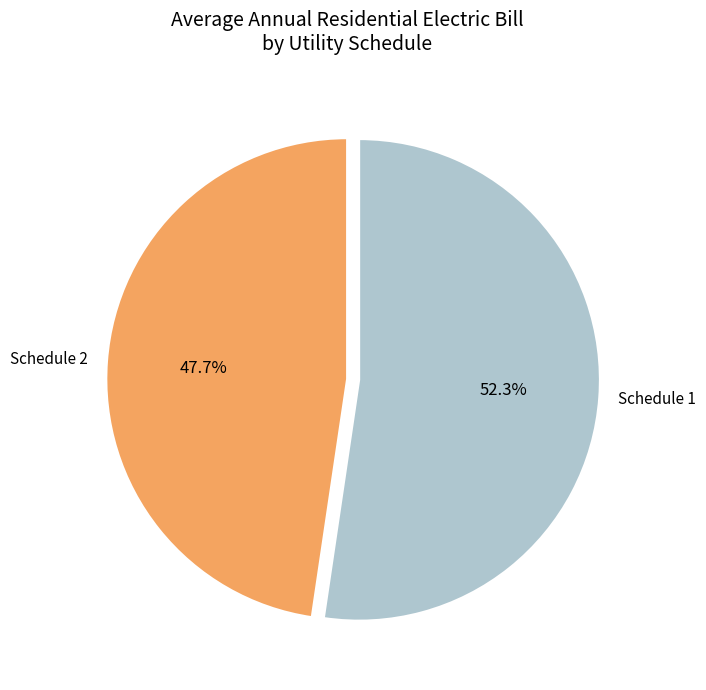

Count the number of slices in the pie.

2